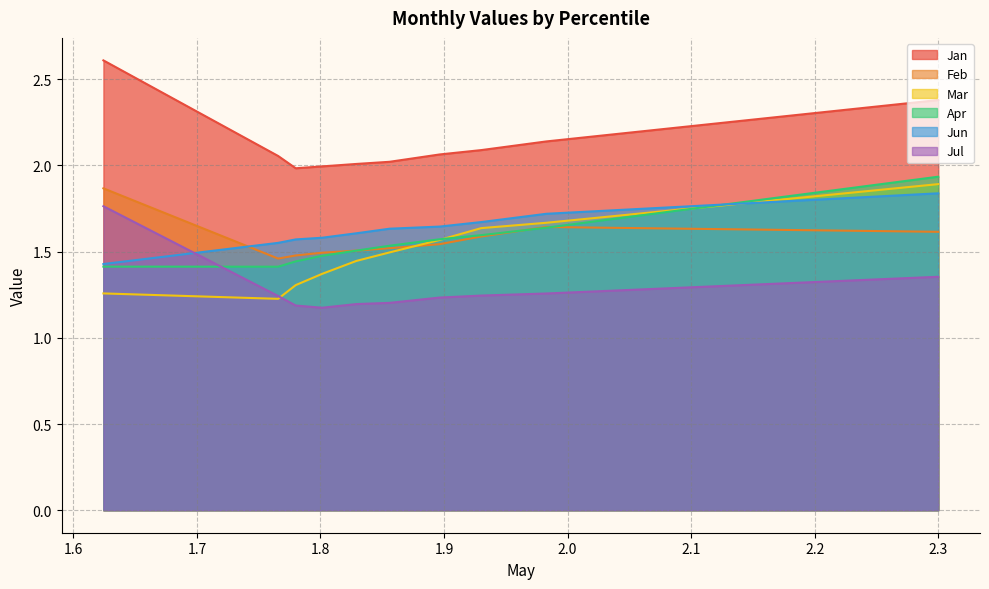

What is the lowest value of the Feb series?

1.5